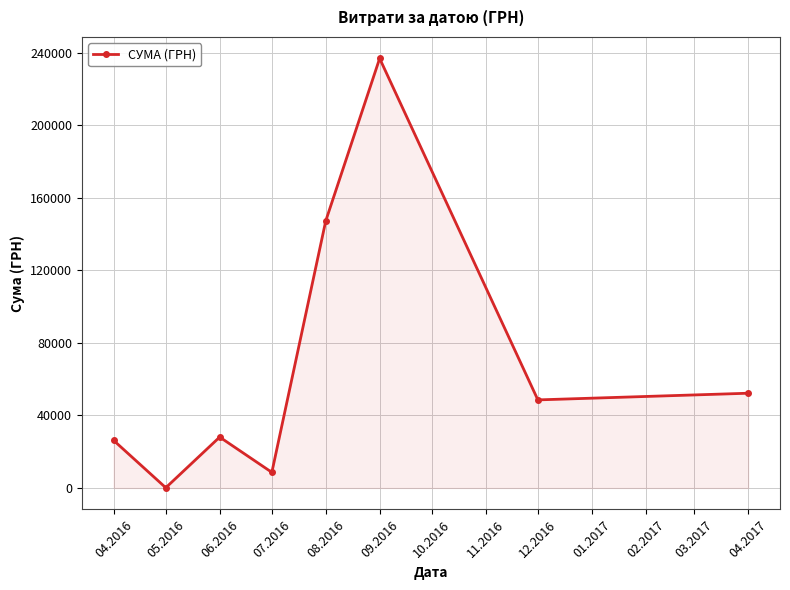

What is the value of the 7th point from the left?

48589.0